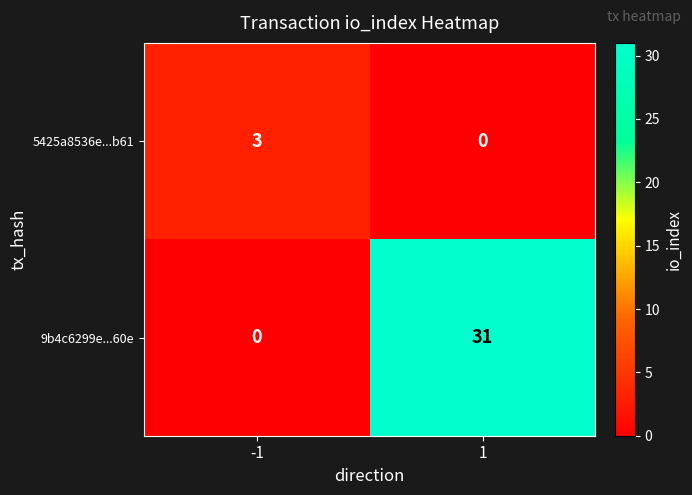

List the series in order of their overall mean, lowest first.

5425a8536e...b61, 9b4c6299e...60e